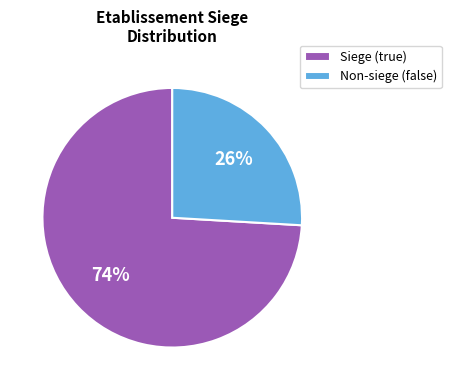

To the nearest percent, what is the average slice percentage?

50%